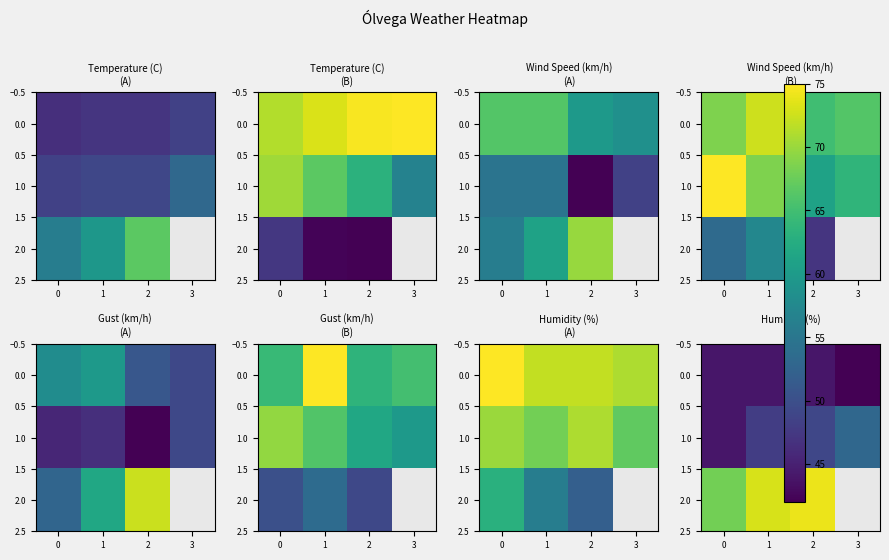

What is the difference between the highest and lowest values at 3?

11.0